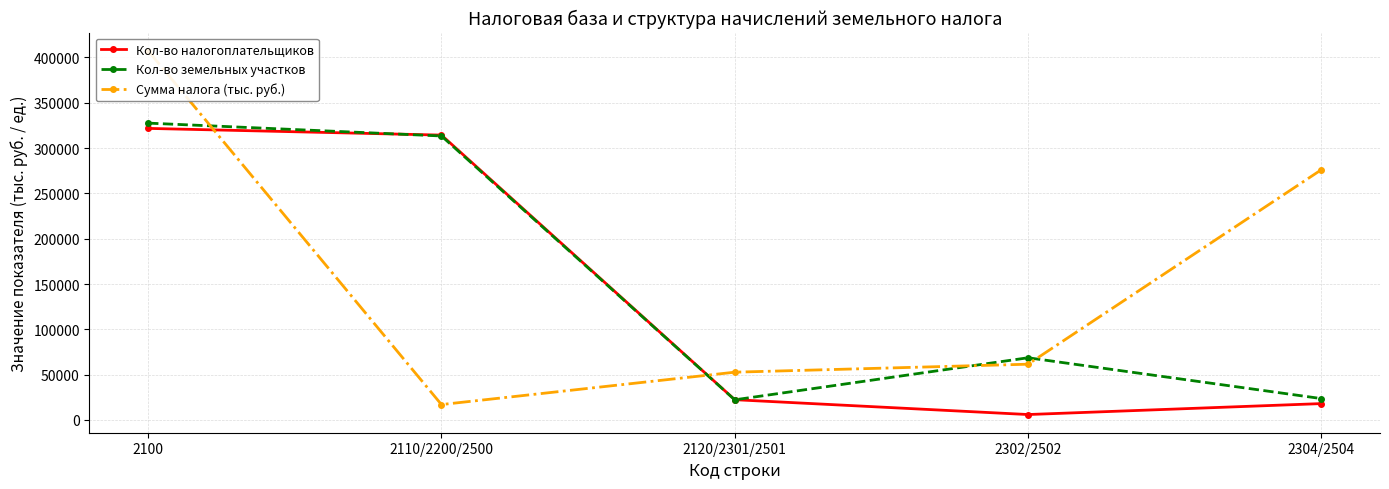

True or false: Сумма налога (тыс. руб.) has a value of 17007 at 2110/2200/2500.

True